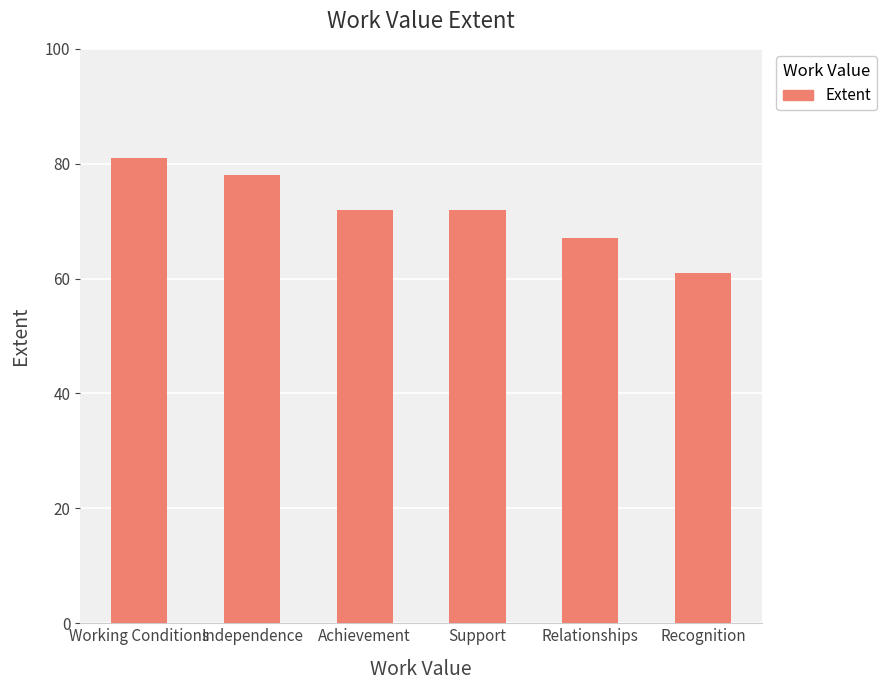

What is the maximum value shown in the chart?

81